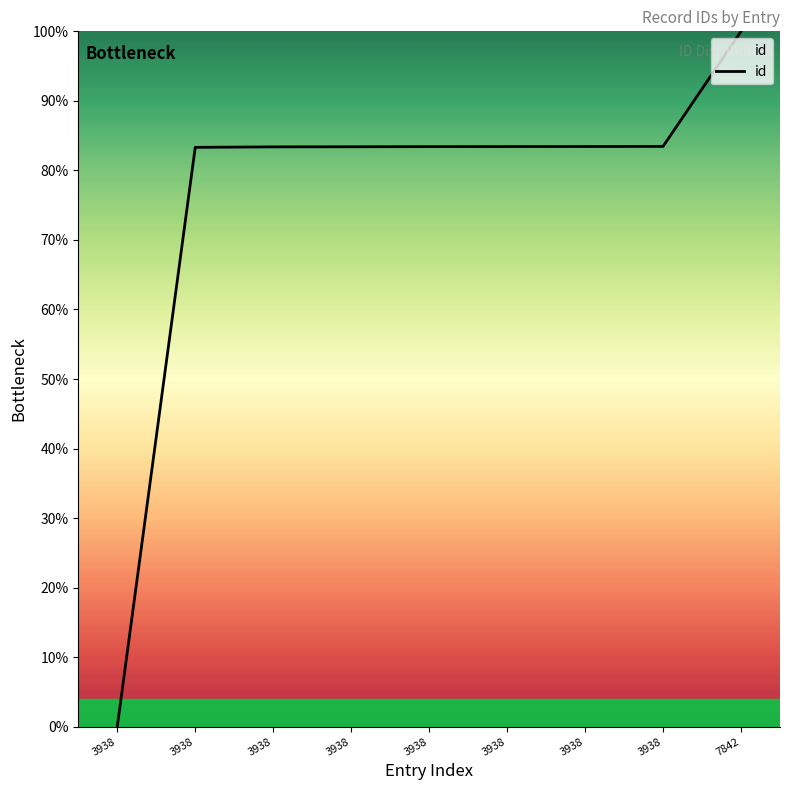

Approximately how many times larger is the value at 3938 compared to 3938?

1.0